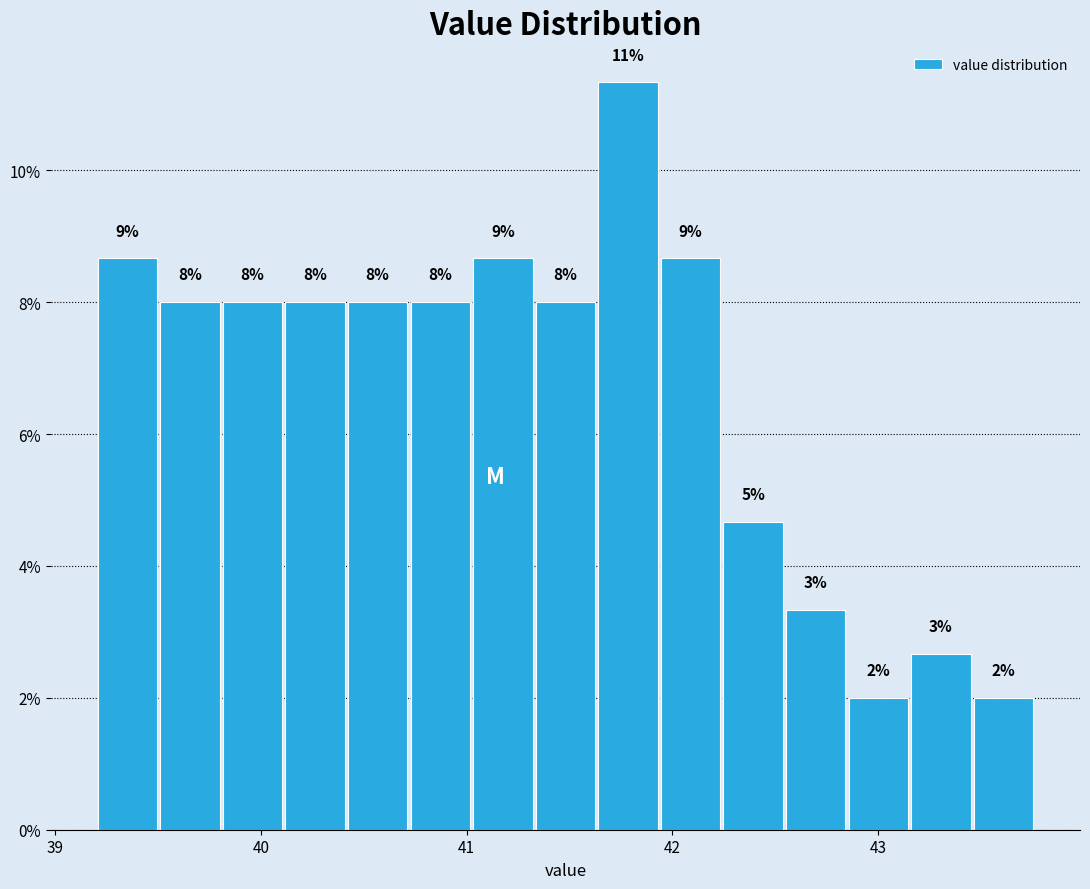

Read against the x-axis, roughly where is the centre of the tallest bar?

41.8